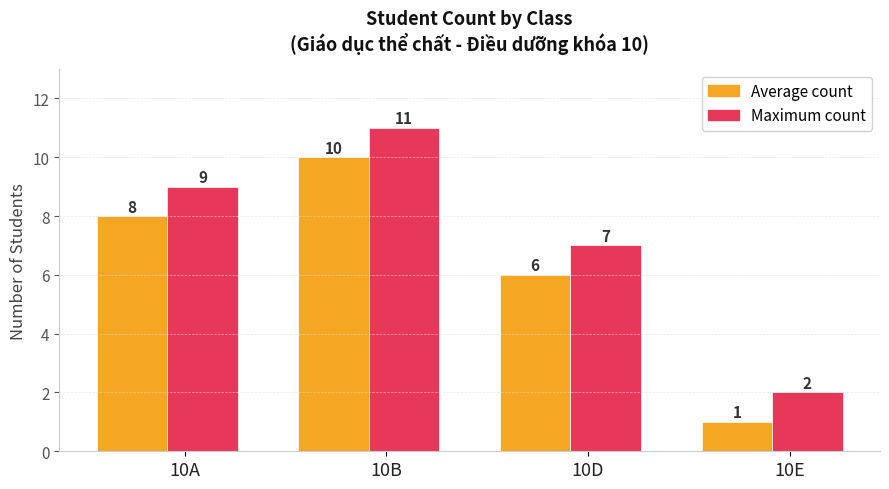

Rank the series by their maximum value, from highest to lowest.

Maximum count, Average count